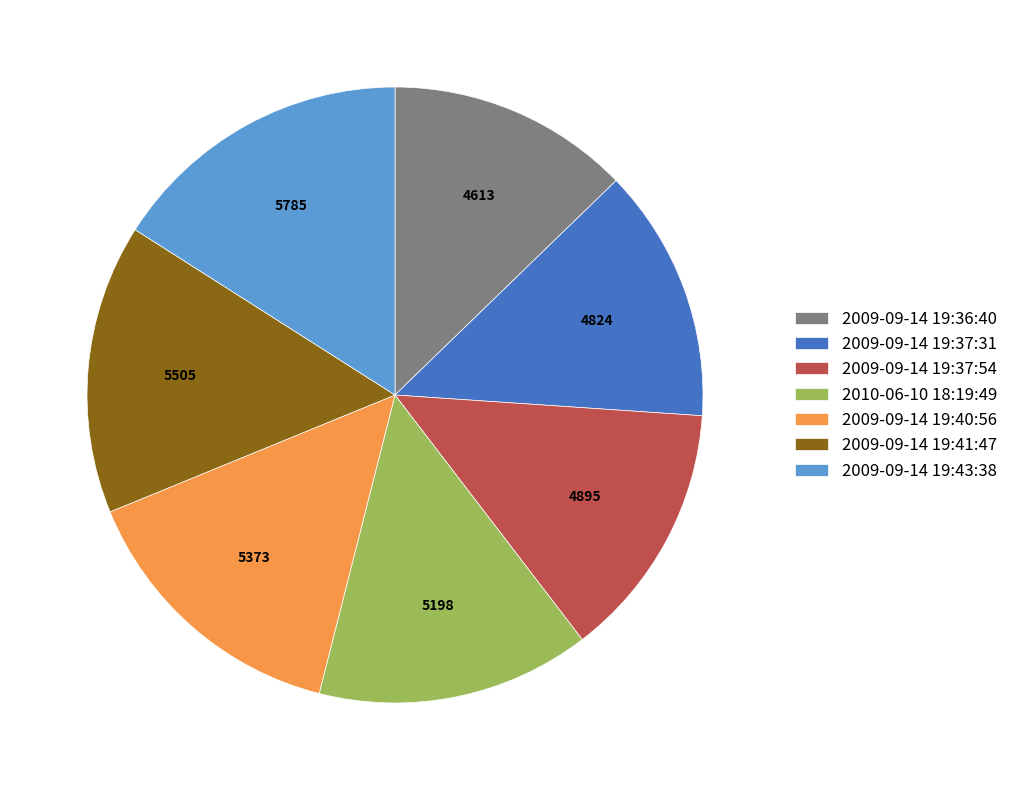

True or false: 2009-09-14 19:43:38 accounts for 16% of the total.

True